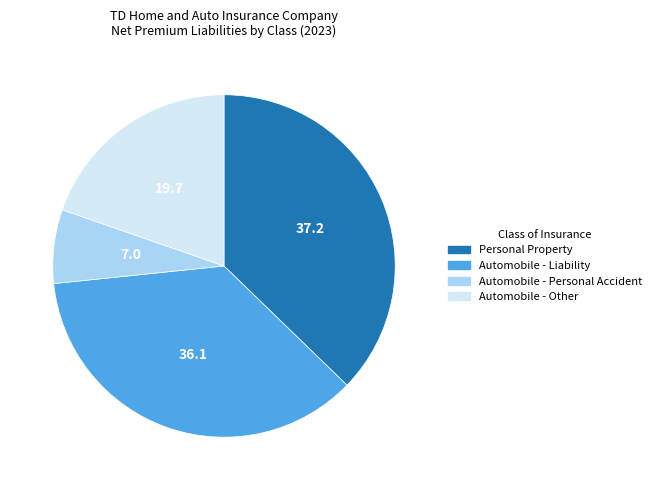

Does Personal Property account for over 50% of the chart?

No